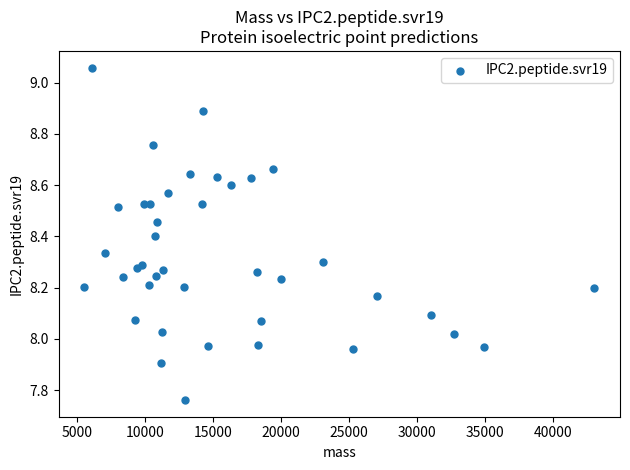

What is the range of X values (max minus min)?

37527.3